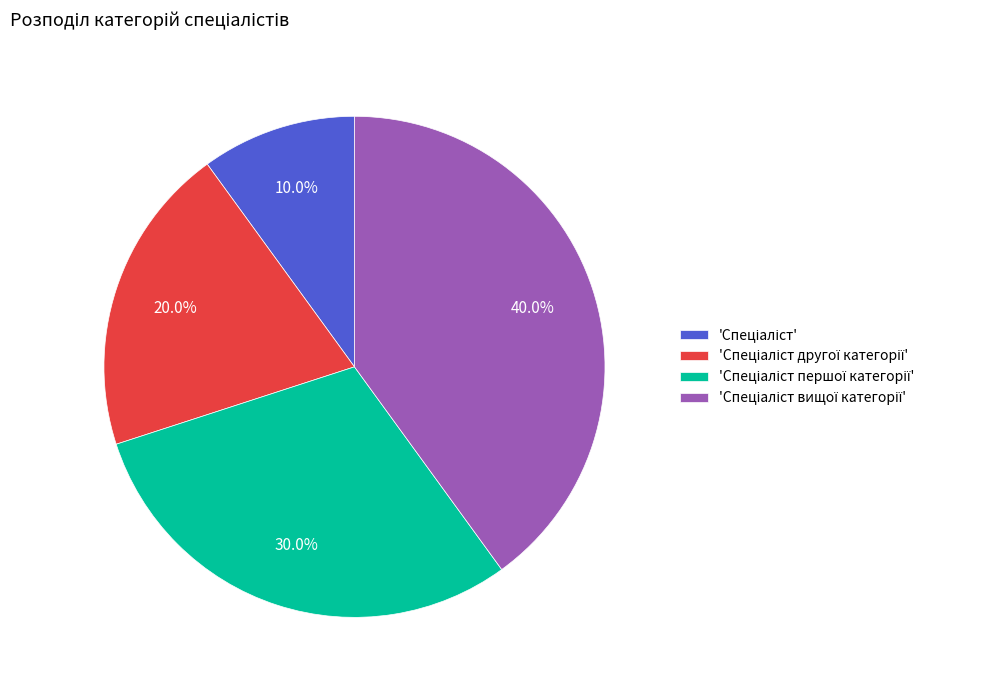

Is there any slice that represents more than half of the pie?

No